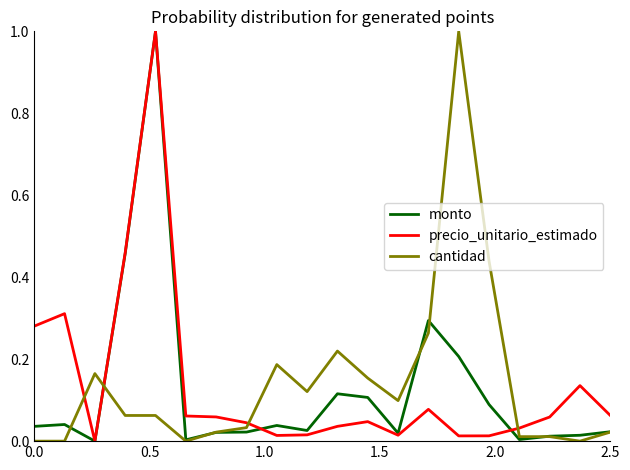

What is the greatest value displayed?

1.0